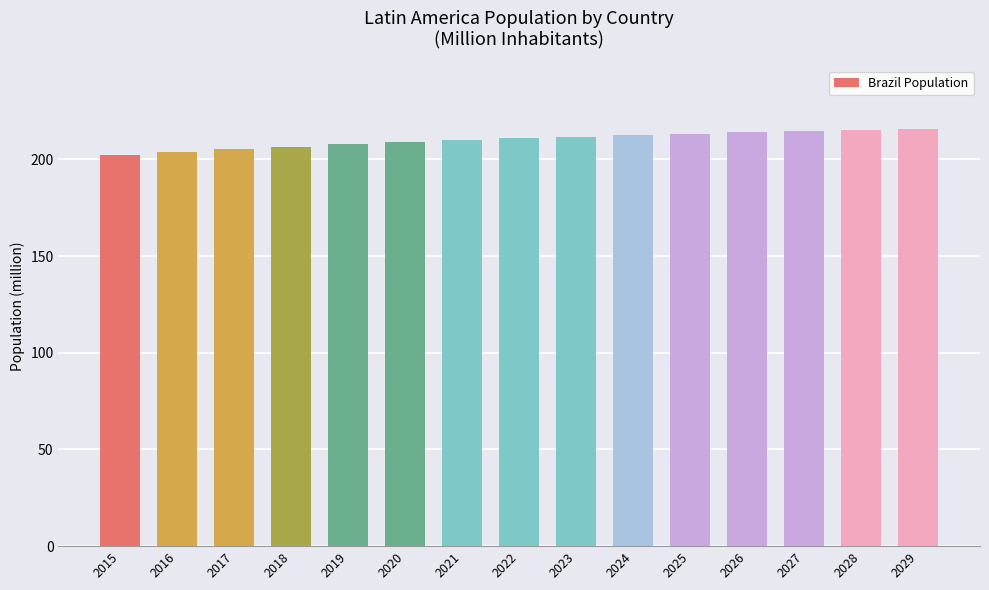

Approximately how many times larger is the value at 2029 compared to 2024?

1.0